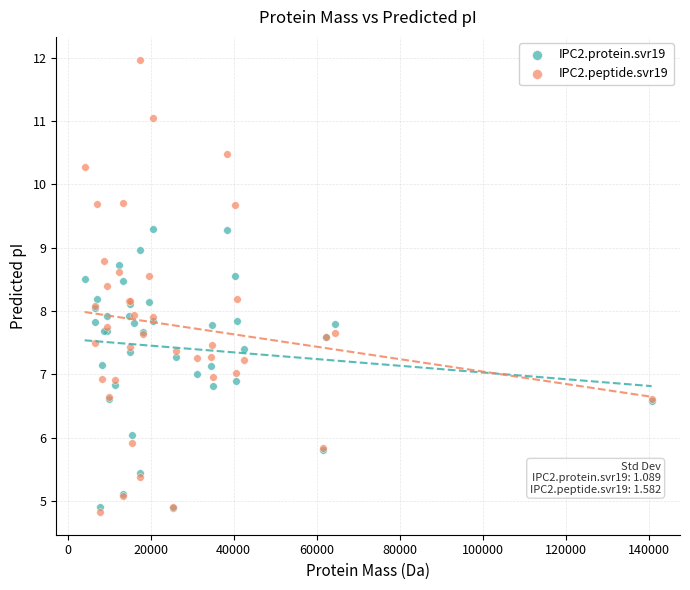

Which series has the largest Y range (max minus min)?

IPC2.peptide.svr19